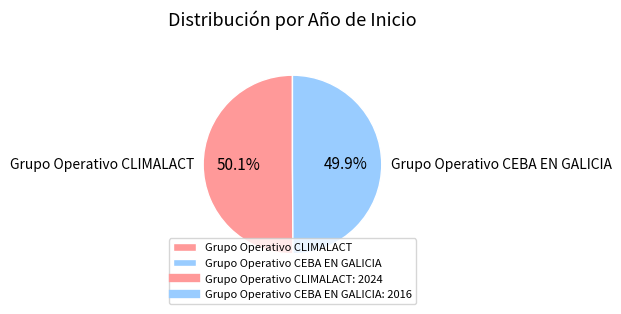

What is the ratio of the value at Grupo Operativo CLIMALACT to the value at Grupo Operativo CEBA EN GALICIA?

1.0